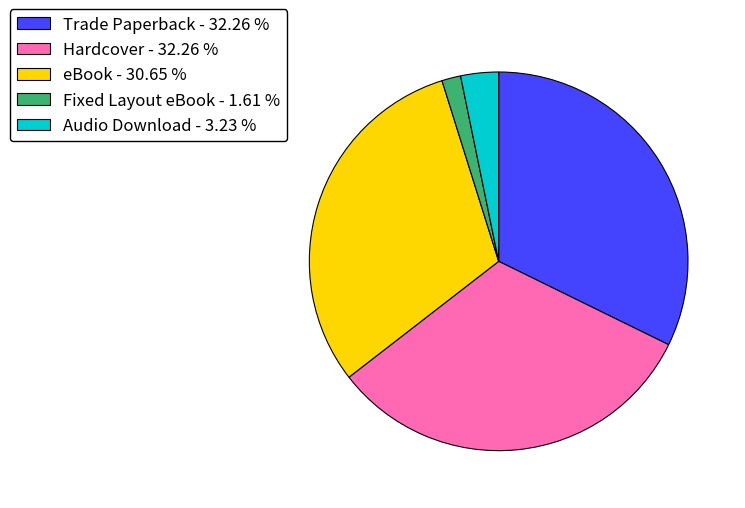

Is it true that Trade Paperback is 32% of the pie?

True